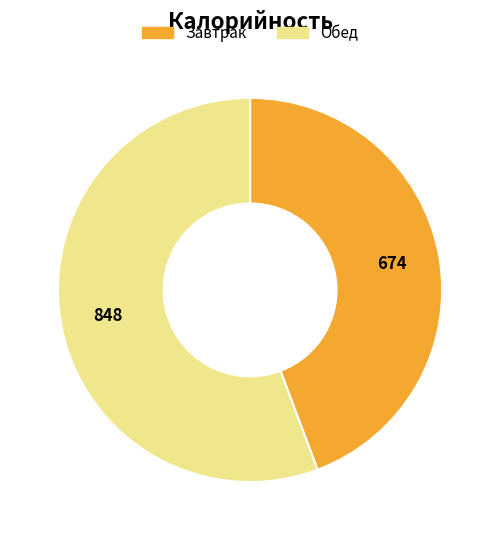

Combined, do Завтрак and Обед account for over 50%?

Yes